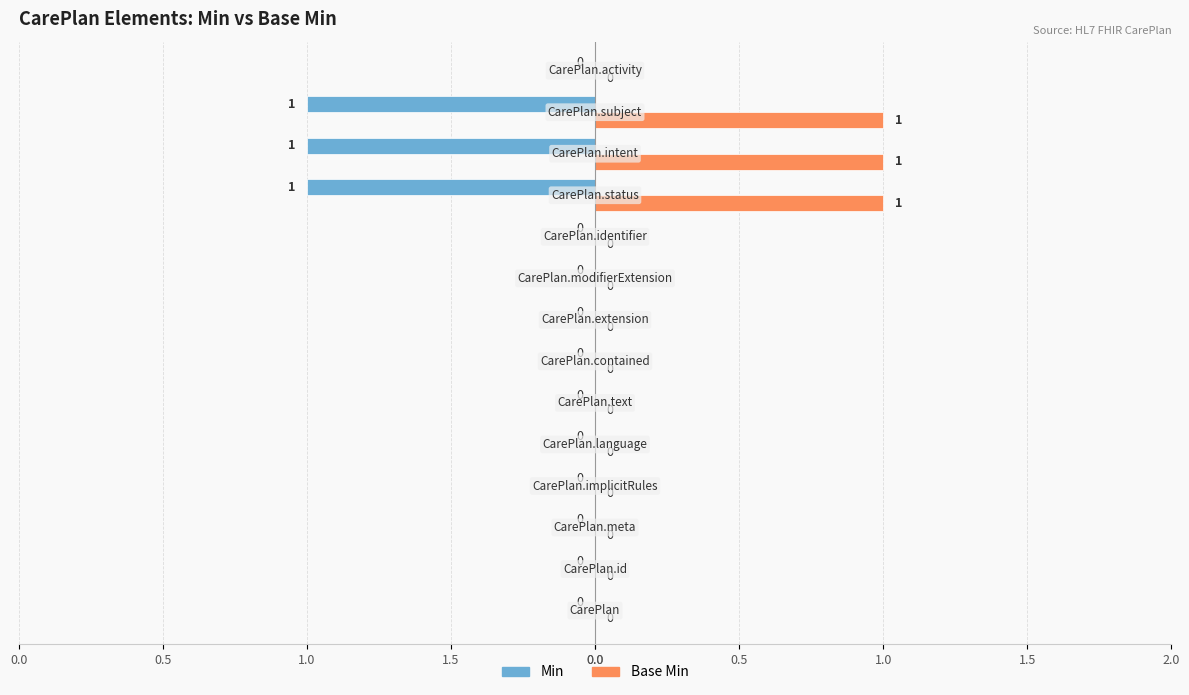

What are all the series names shown in the legend?

Min, Base Min